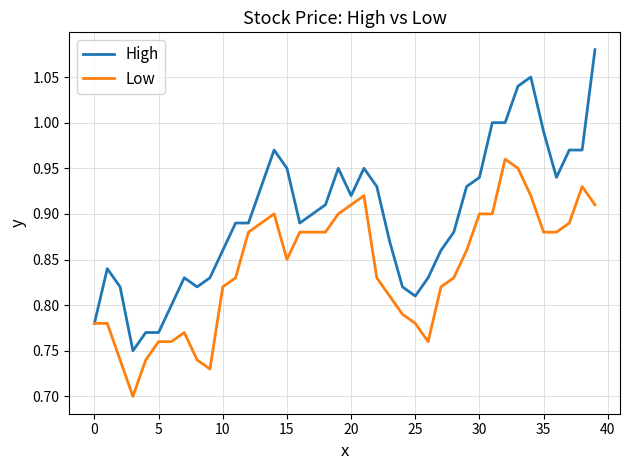

List the series in order of their peak value, lowest first.

Low, High